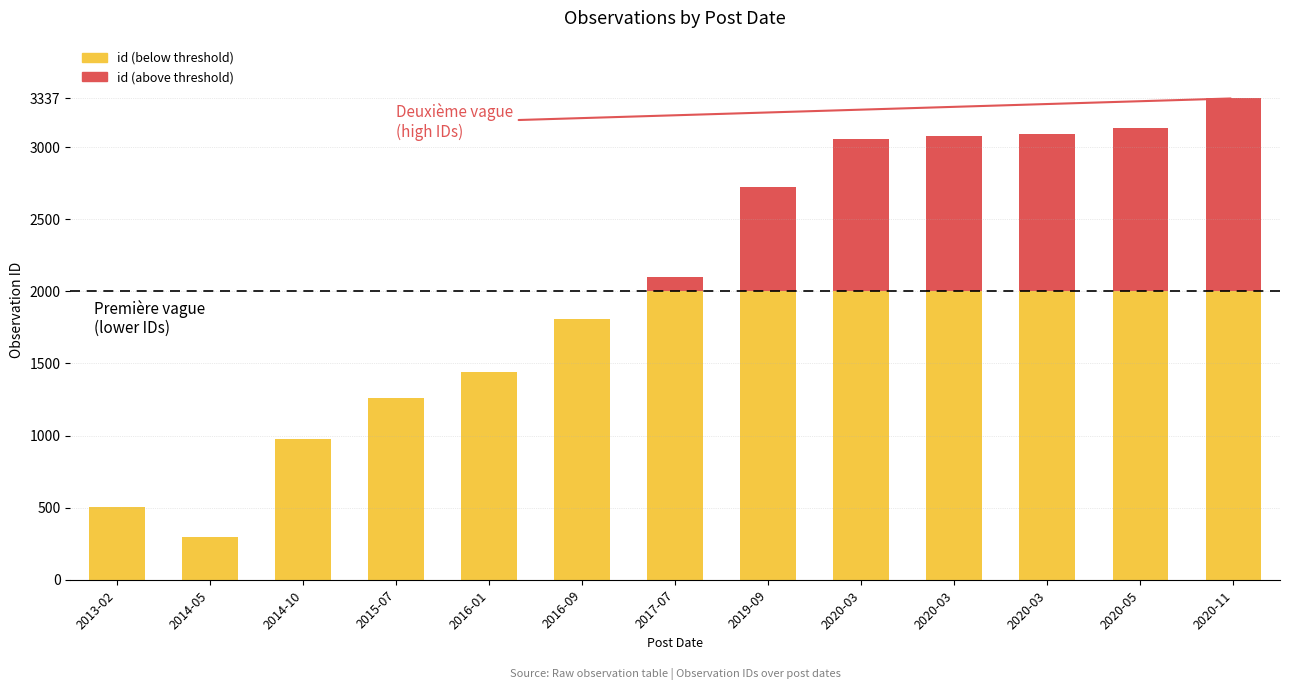

Reading left to right, transcribe all the data shown in this chart.

503	299	976	1264	1440	1810	2097	2725	3057	3078	3089	3130	3337